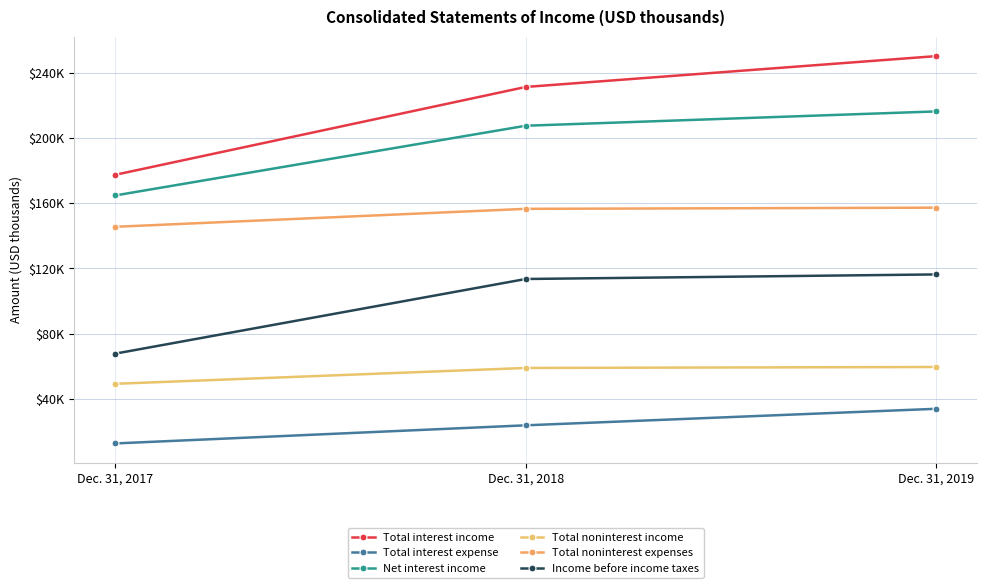

Is it true that Total interest income equals 250107 at Dec. 31, 2019?

True